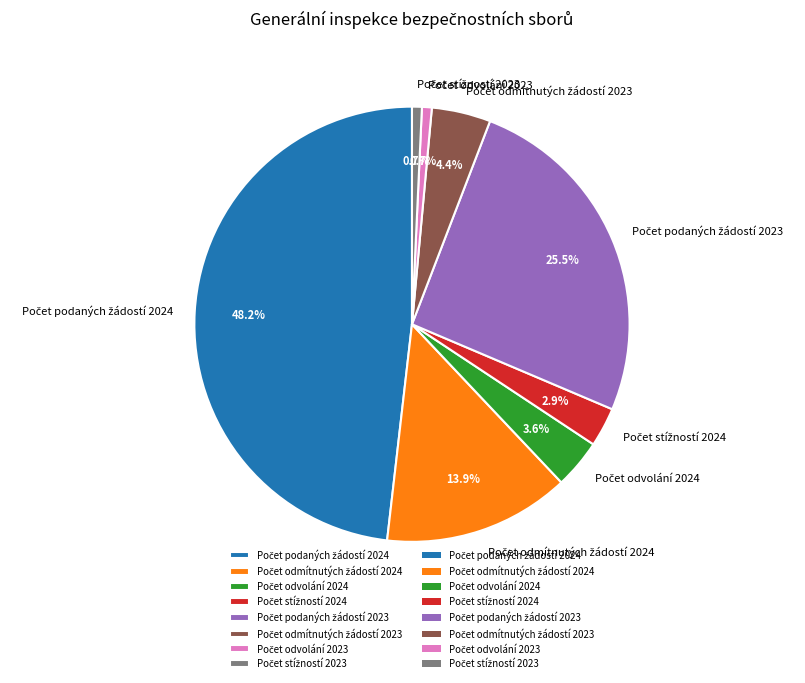

Is there a majority slice in this chart?

No